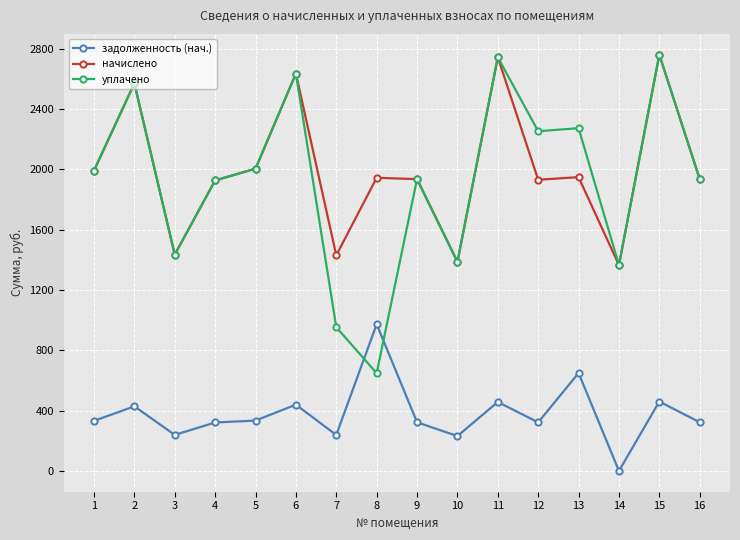

What is the value of the задолженность (нач.) point at the 4th from the left?

321.1